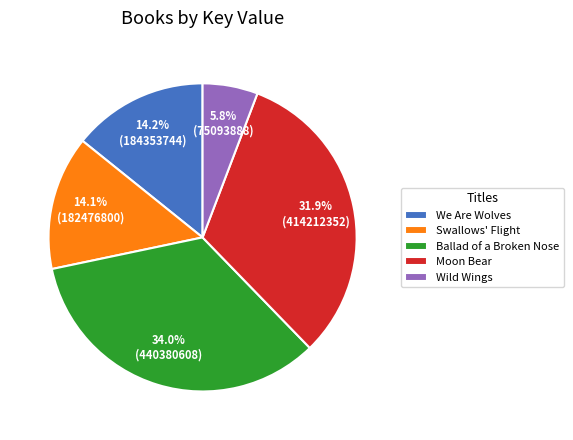

Which slice is the largest?

Ballad of a Broken Nose